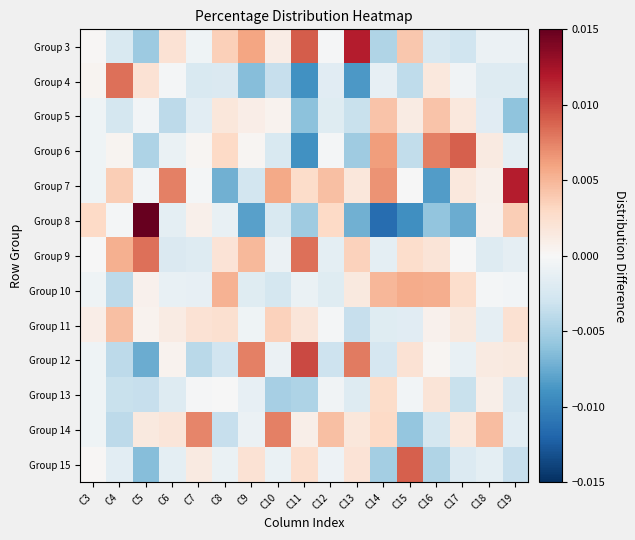

Reading right to left, list all the values displayed in this chart.

Group 3: C19=-0.0	C18=-0.0	C17=-0.0	C16=-0.0	C15=0.0	C14=-0.0	C13=0.0	C12=-0.0	C11=0.0	C10=0.0	C9=0.0	C8=0.0	C7=-0.0	C6=0.0	C5=-0.0	C4=-0.0	C3=0.0
Group 4: C19=-0.0	C18=-0.0	C17=-0.0	C16=0.0	C15=-0.0	C14=-0.0	C13=-0.0	C12=-0.0	C11=-0.0	C10=-0.0	C9=-0.0	C8=-0.0	C7=-0.0	C6=-0.0	C5=0.0	C4=0.0	C3=0.0
Group 5: C19=-0.0	C18=-0.0	C17=0.0	C16=0.0	C15=0.0	C14=0.0	C13=-0.0	C12=-0.0	C11=-0.0	C10=0.0	C9=0.0	C8=0.0	C7=-0.0	C6=-0.0	C5=-0.0	C4=-0.0	C3=-0.0
Group 6: C19=-0.0	C18=0.0	C17=0.0	C16=0.0	C15=-0.0	C14=0.0	C13=-0.0	C12=-0.0	C11=-0.0	C10=-0.0	C9=0.0	C8=0.0	C7=0.0	C6=-0.0	C5=-0.0	C4=0.0	C3=-0.0
Group 7: C19=0.0	C18=0.0	C17=0.0	C16=-0.0	C15=-0.0	C14=0.0	C13=0.0	C12=0.0	C11=0.0	C10=0.0	C9=-0.0	C8=-0.0	C7=-0.0	C6=0.0	C5=-0.0	C4=0.0	C3=-0.0
Group 8: C19=0.0	C18=0.0	C17=-0.0	C16=-0.0	C15=-0.0	C14=-0.0	C13=-0.0	C12=0.0	C11=-0.0	C10=-0.0	C9=-0.0	C8=-0.0	C7=0.0	C6=-0.0	C5=0.0	C4=-0.0	C3=0.0
Group 9: C19=-0.0	C18=-0.0	C17=-0.0	C16=0.0	C15=0.0	C14=-0.0	C13=0.0	C12=-0.0	C11=0.0	C10=-0.0	C9=0.0	C8=0.0	C7=-0.0	C6=-0.0	C5=0.0	C4=0.0	C3=-0.0
Group 10: C19=-0.0	C18=-0.0	C17=0.0	C16=0.0	C15=0.0	C14=0.0	C13=0.0	C12=-0.0	C11=-0.0	C10=-0.0	C9=-0.0	C8=0.0	C7=-0.0	C6=-0.0	C5=0.0	C4=-0.0	C3=-0.0
Group 11: C19=0.0	C18=-0.0	C17=0.0	C16=0.0	C15=-0.0	C14=-0.0	C13=-0.0	C12=-0.0	C11=0.0	C10=0.0	C9=-0.0	C8=0.0	C7=0.0	C6=0.0	C5=0.0	C4=0.0	C3=0.0
Group 12: C19=0.0	C18=0.0	C17=-0.0	C16=0.0	C15=0.0	C14=-0.0	C13=0.0	C12=-0.0	C11=0.0	C10=-0.0	C9=0.0	C8=-0.0	C7=-0.0	C6=0.0	C5=-0.0	C4=-0.0	C3=-0.0
Group 13: C19=-0.0	C18=0.0	C17=-0.0	C16=0.0	C15=-0.0	C14=0.0	C13=-0.0	C12=-0.0	C11=-0.0	C10=-0.0	C9=-0.0	C8=-0.0	C7=-0.0	C6=-0.0	C5=-0.0	C4=-0.0	C3=-0.0
Group 14: C19=-0.0	C18=0.0	C17=0.0	C16=-0.0	C15=-0.0	C14=0.0	C13=0.0	C12=0.0	C11=0.0	C10=0.0	C9=-0.0	C8=-0.0	C7=0.0	C6=0.0	C5=0.0	C4=-0.0	C3=-0.0
Group 15: C19=-0.0	C18=-0.0	C17=-0.0	C16=-0.0	C15=0.0	C14=-0.0	C13=0.0	C12=-0.0	C11=0.0	C10=-0.0	C9=0.0	C8=-0.0	C7=0.0	C6=-0.0	C5=-0.0	C4=-0.0	C3=0.0